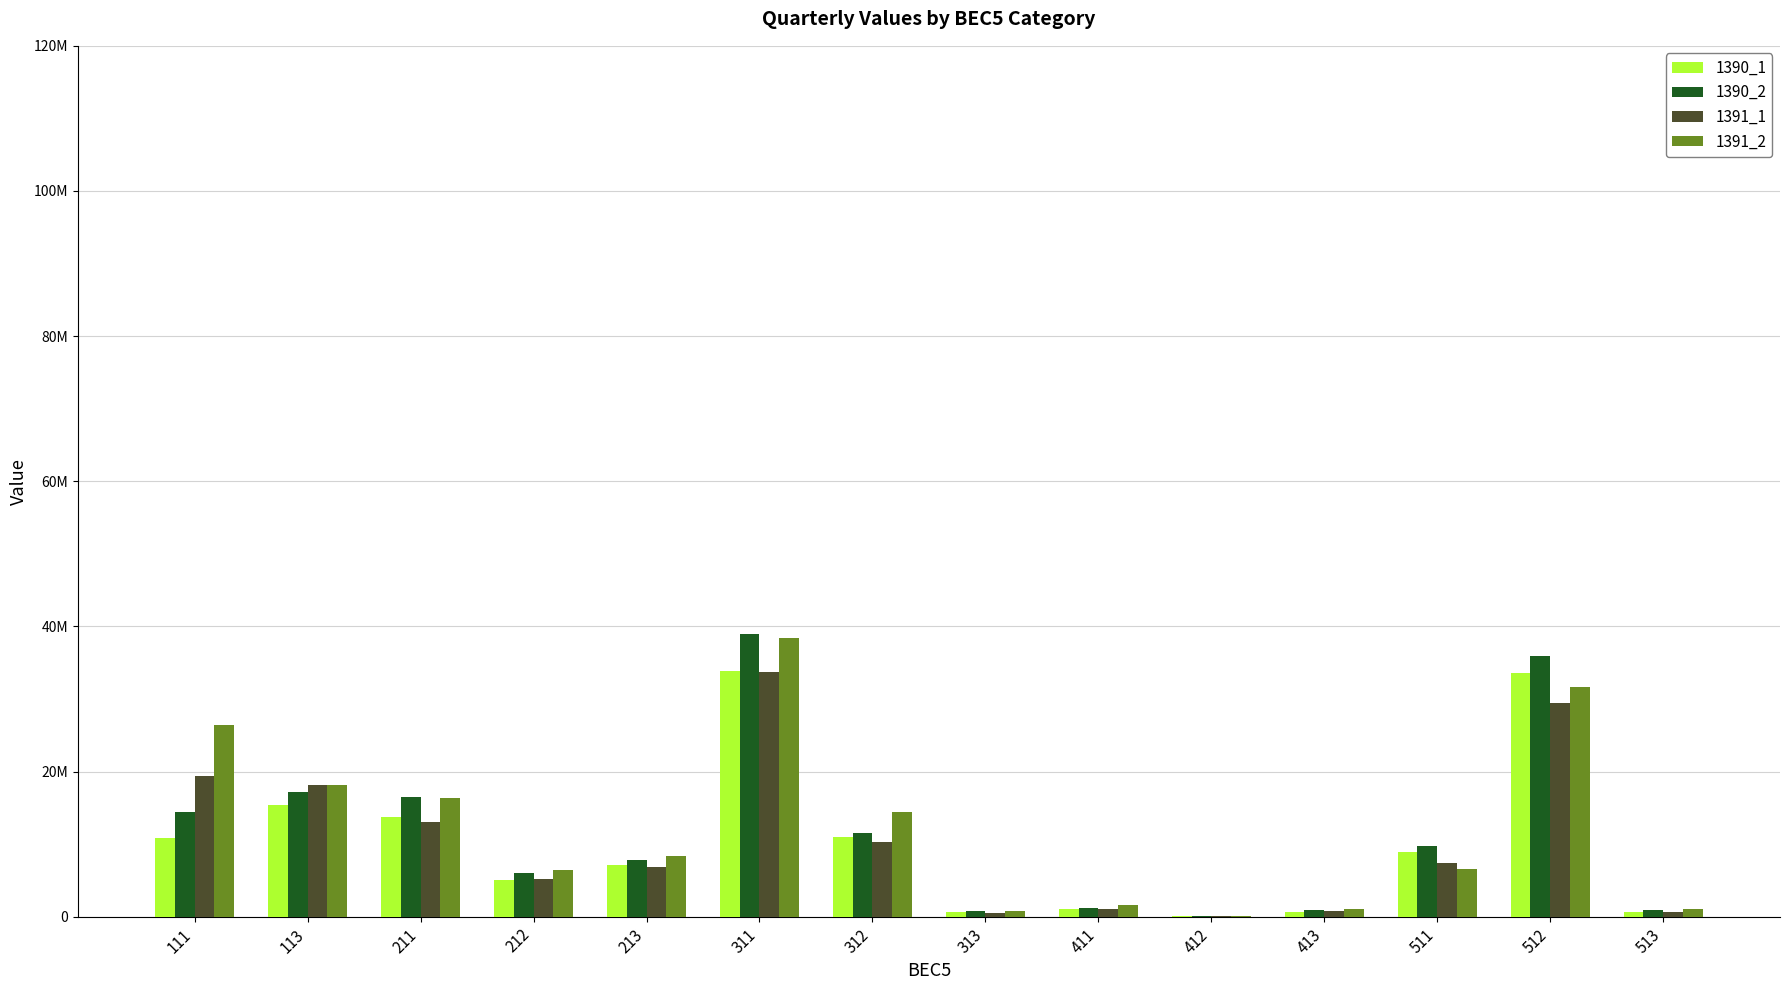

What is the value of the 1391_2 bar at the 6th from the left?

38365691.4